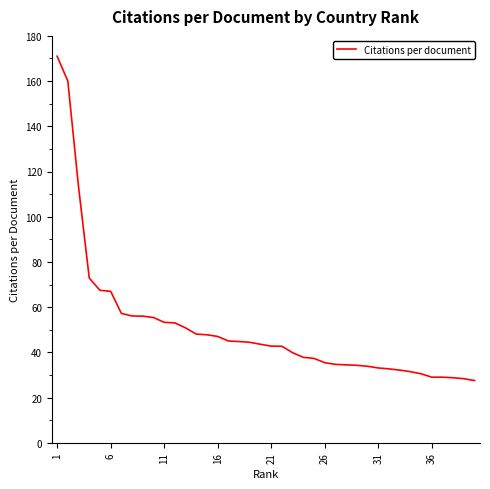

What is the difference between the maximum and minimum values?

143.5